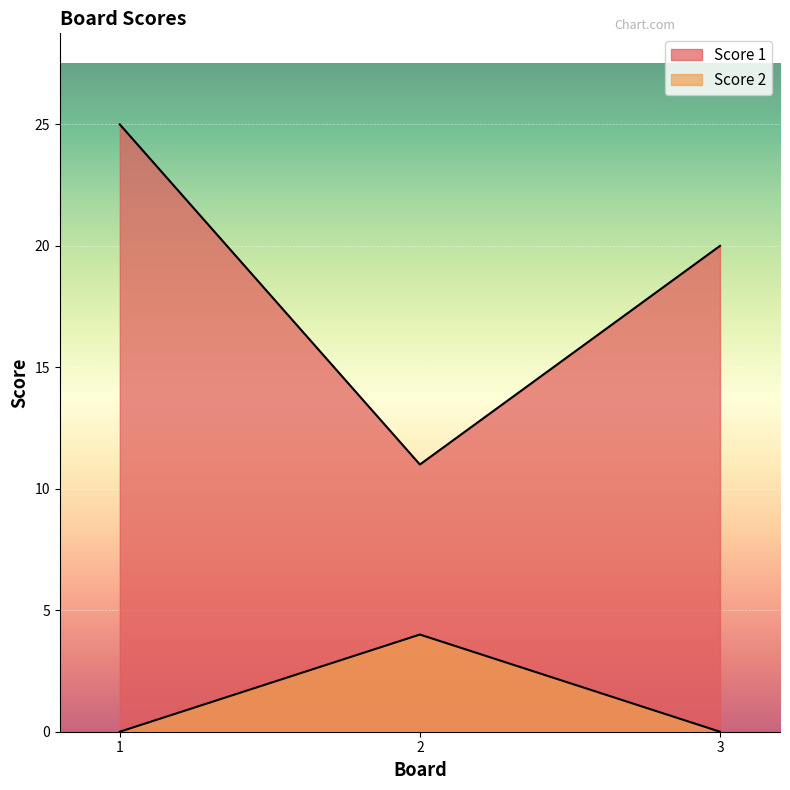

The value of Score 1 at 2 is 11. True or false?

True